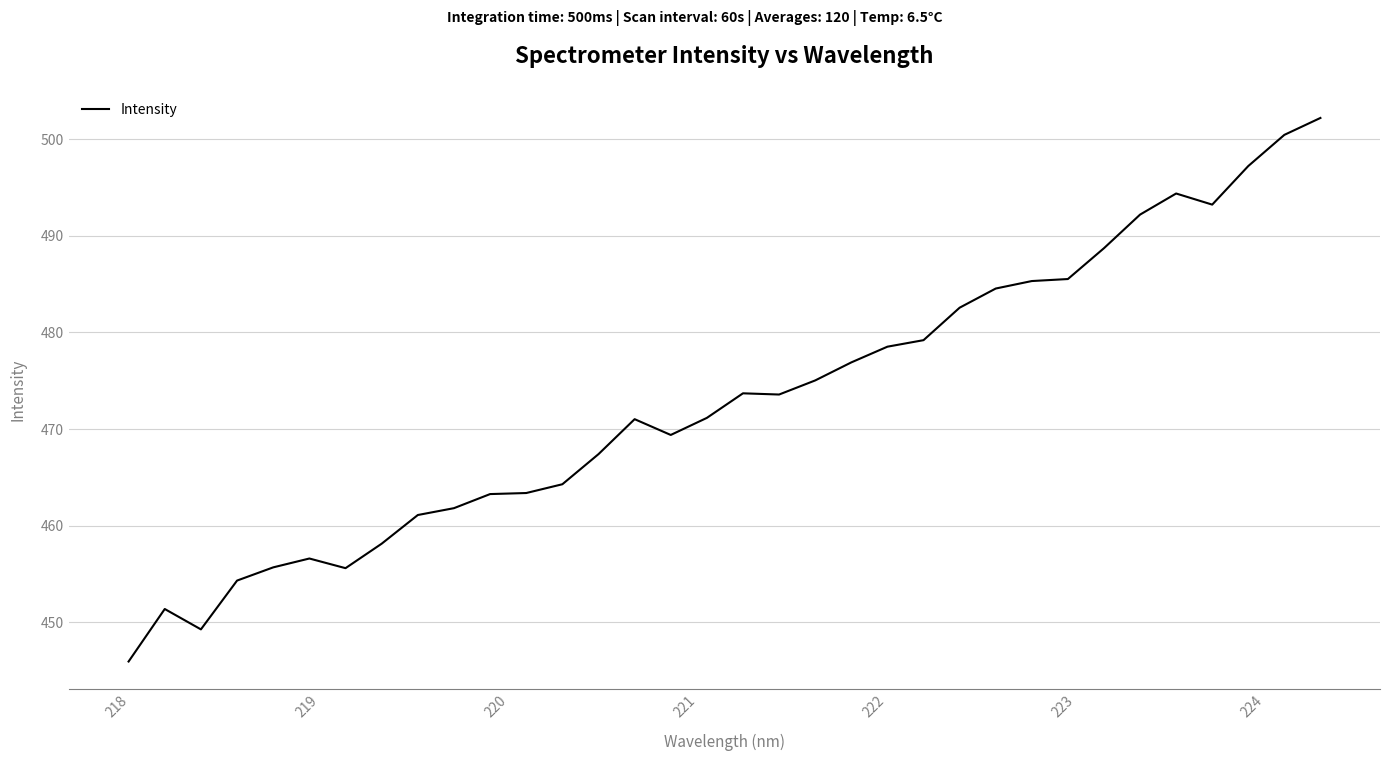

What is the maximum value shown in the chart?

502.2